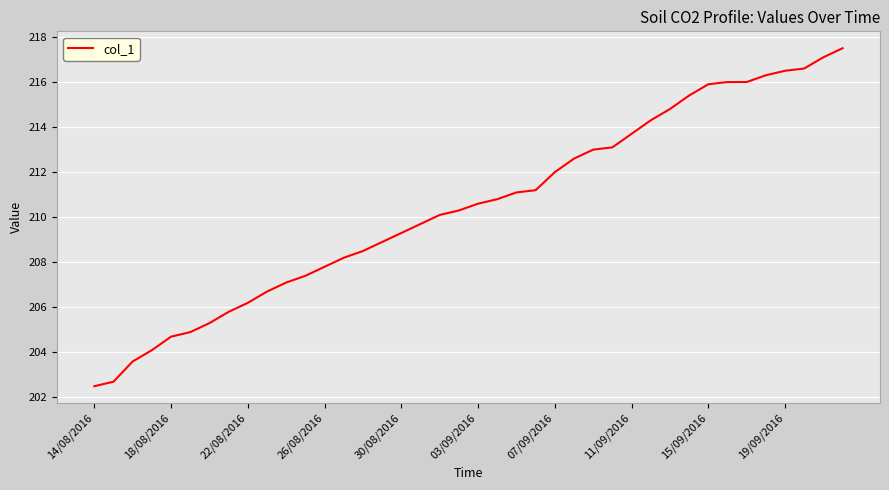

What is the smallest value displayed?

202.5